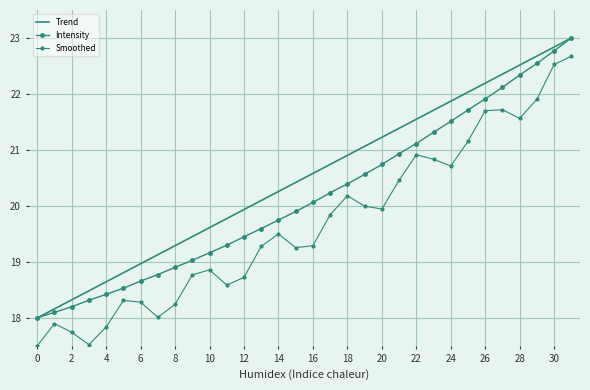

What are all the series names shown in the legend?

Trend, Intensity, Smoothed